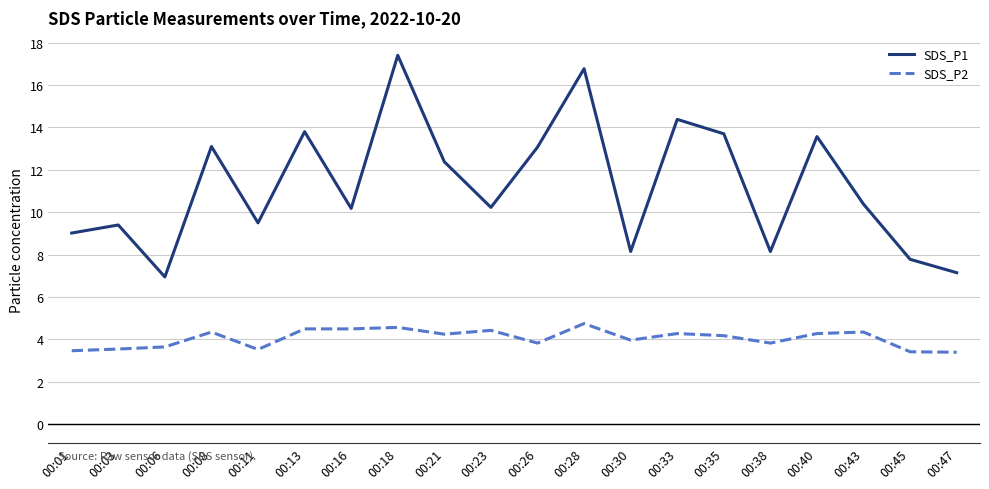

What is the spread (max minus min) of values at 00:21?

8.1